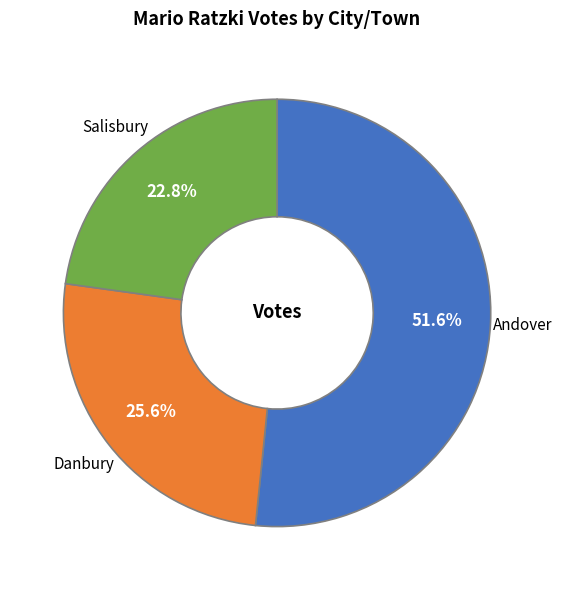

What is the majority slice?

Andover